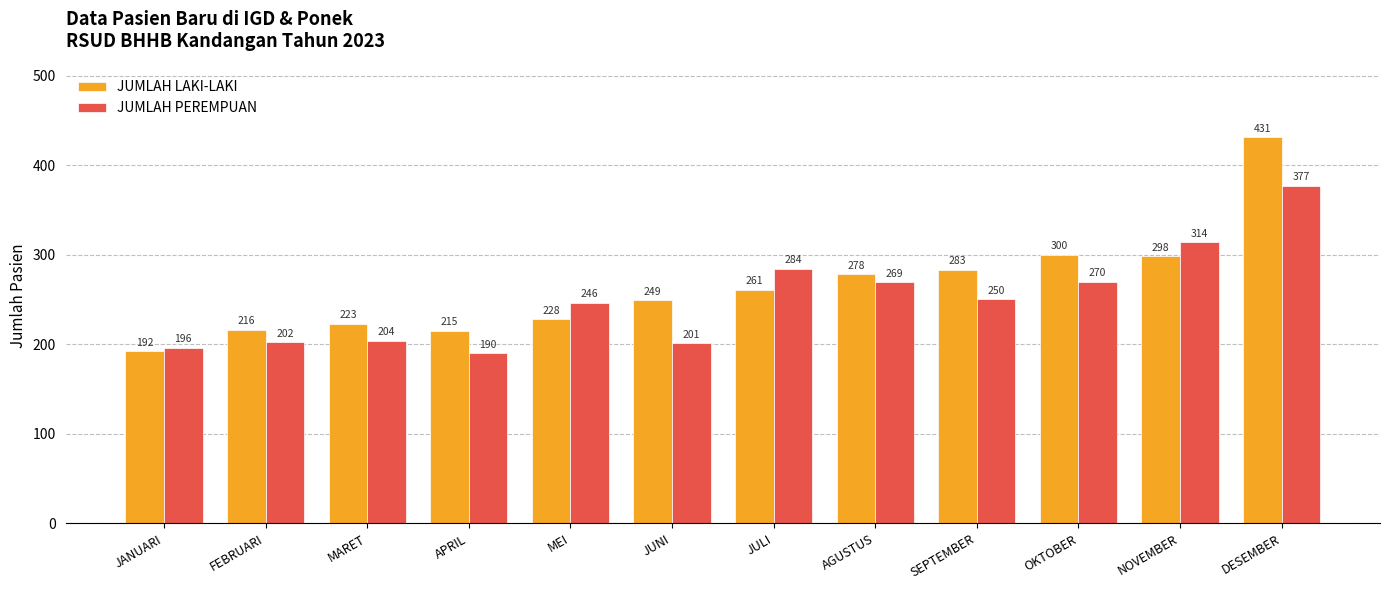

Which series has the widest spread of values?

JUMLAH LAKI-LAKI